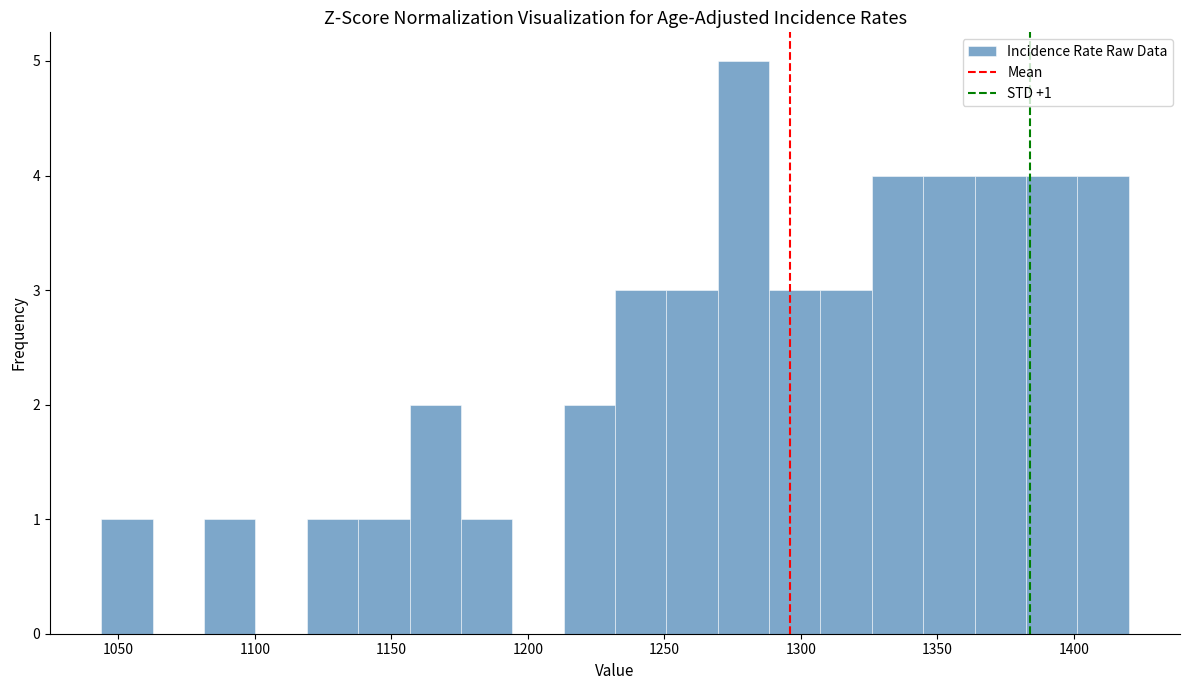

Around what value on the x-axis is the tallest bar? Give the approximate position of its centre, as read against the axis.

1280